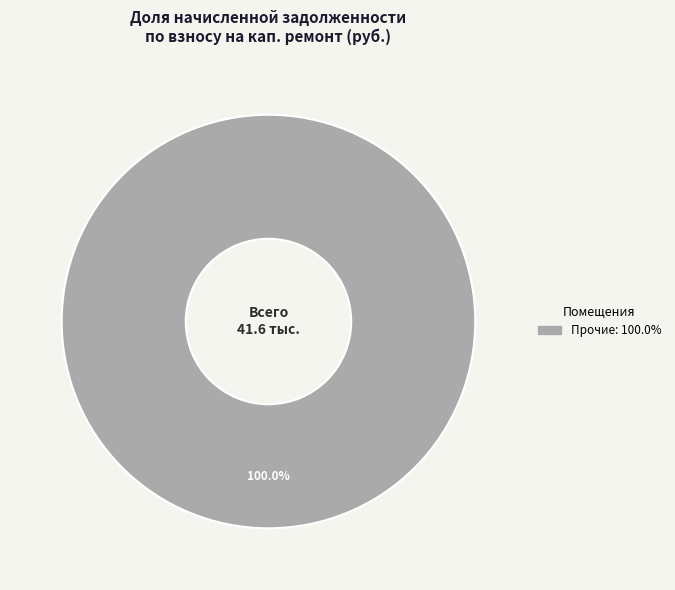

Does any single category account for the majority?

Yes